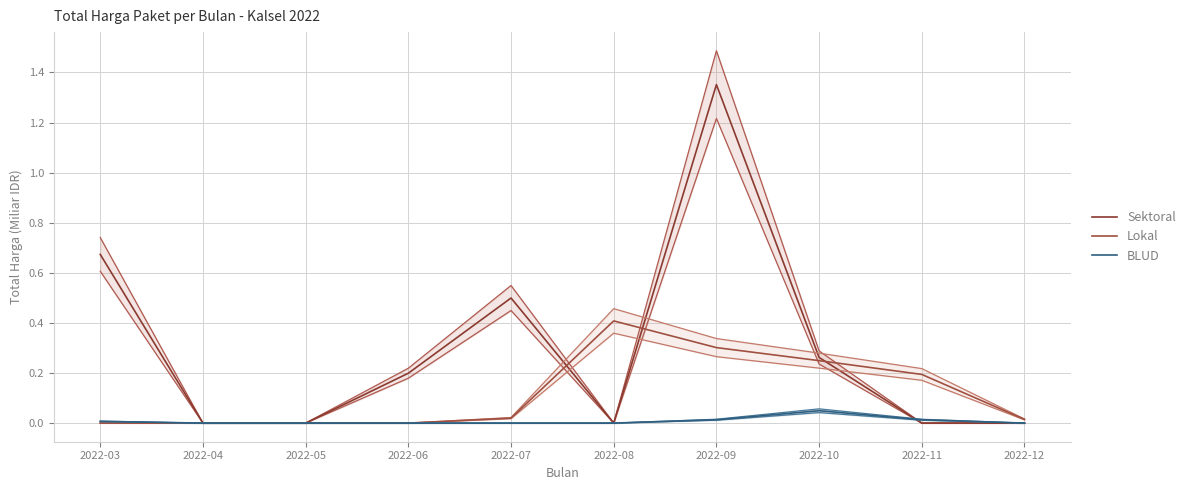

Reading left to right, transcribe all the data shown in this chart.

Sektoral: 2022-03=0.7	2022-04=0.0	2022-05=0.0	2022-06=0.2	2022-07=0.5	2022-08=0.0	2022-09=1.4	2022-10=0.3	2022-11=0.0	2022-12=0.0
Lokal: 2022-03=0.0	2022-04=0.0	2022-05=0.0	2022-06=0.0	2022-07=0.0	2022-08=0.4	2022-09=0.3	2022-10=0.2	2022-11=0.2	2022-12=0.0
BLUD: 2022-03=0.0	2022-04=0.0	2022-05=0.0	2022-06=0.0	2022-07=0.0	2022-08=0.0	2022-09=0.0	2022-10=0.0	2022-11=0.0	2022-12=0.0